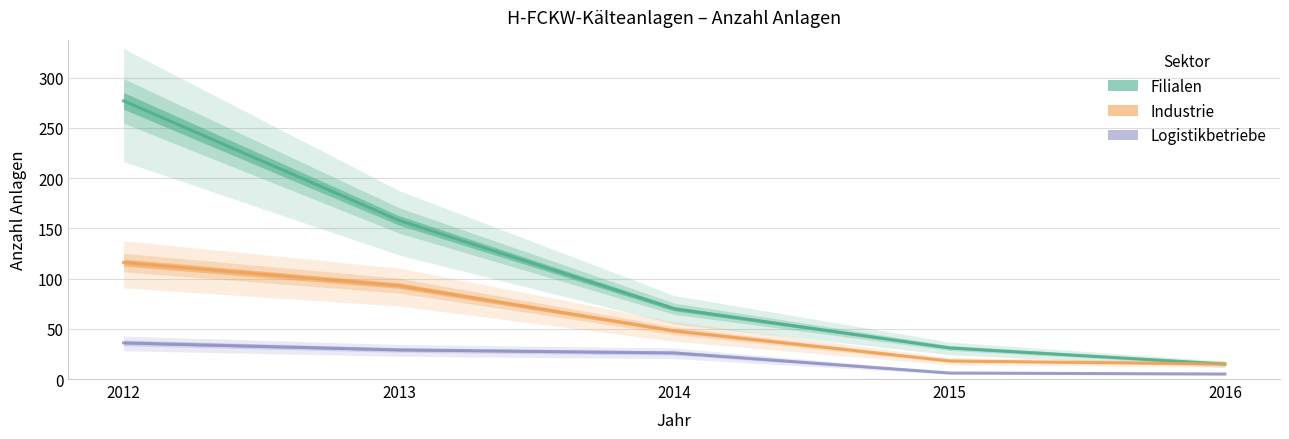

Is it true that Logistikbetriebe equals 50 at 2012?

False